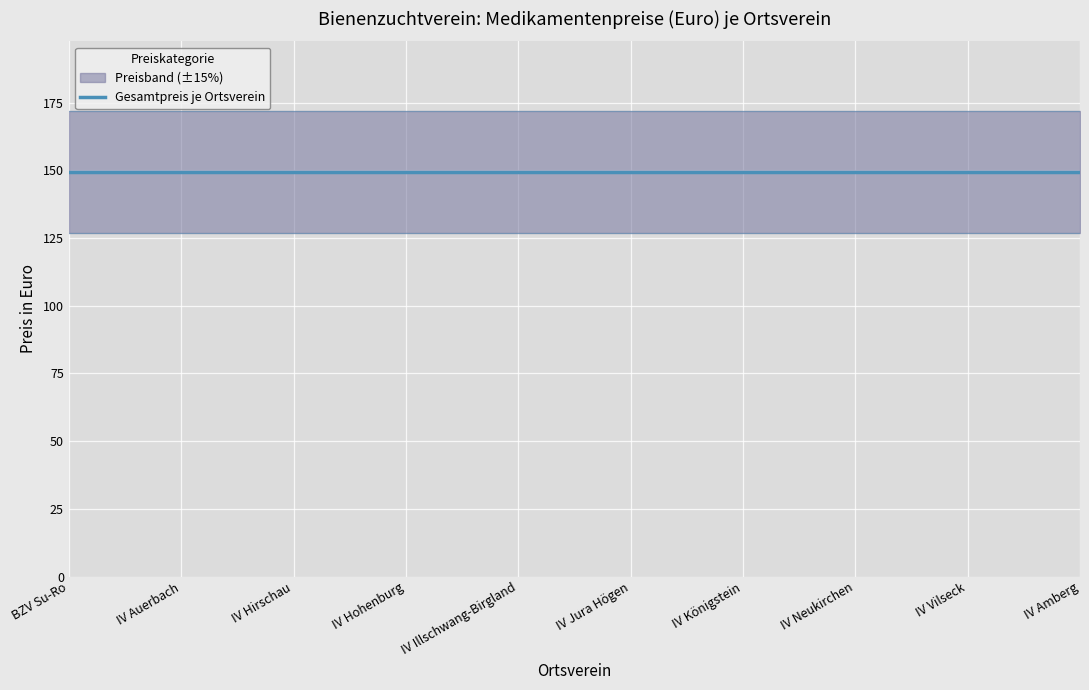

True or false: VarroMed 555ml (25.95) and Thymovar (22.15) intersect in this chart.

False